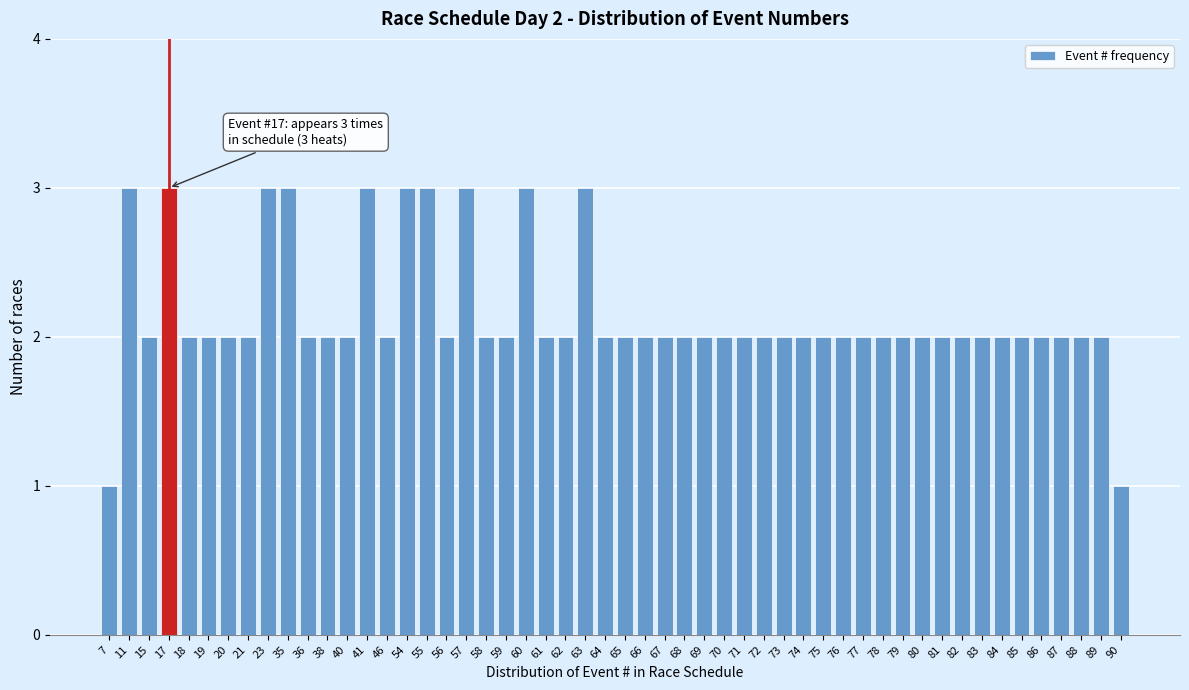

What is the value of the 44th bar from the left?

2